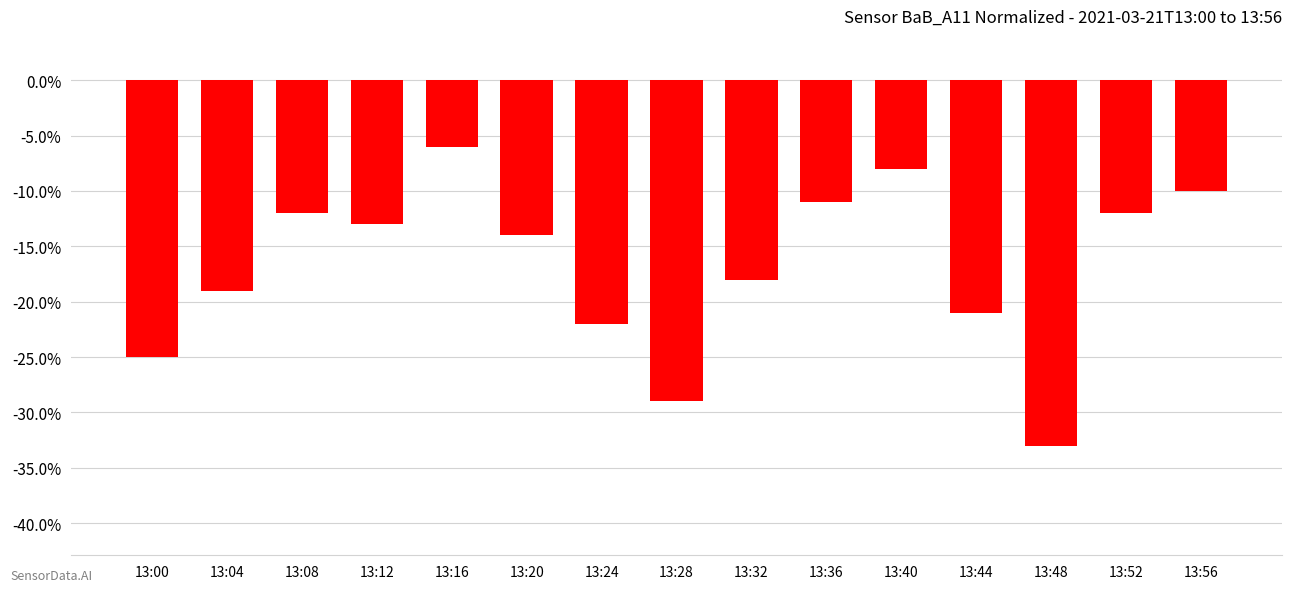

Does the chart contain any negative values?

Yes